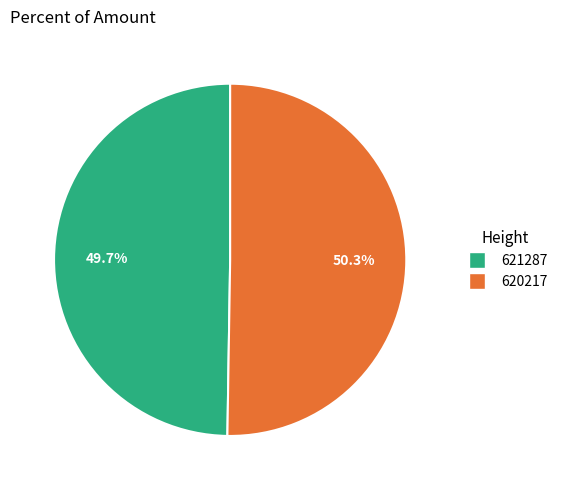

The 620217 slice represents 59% of the pie. True or false?

False